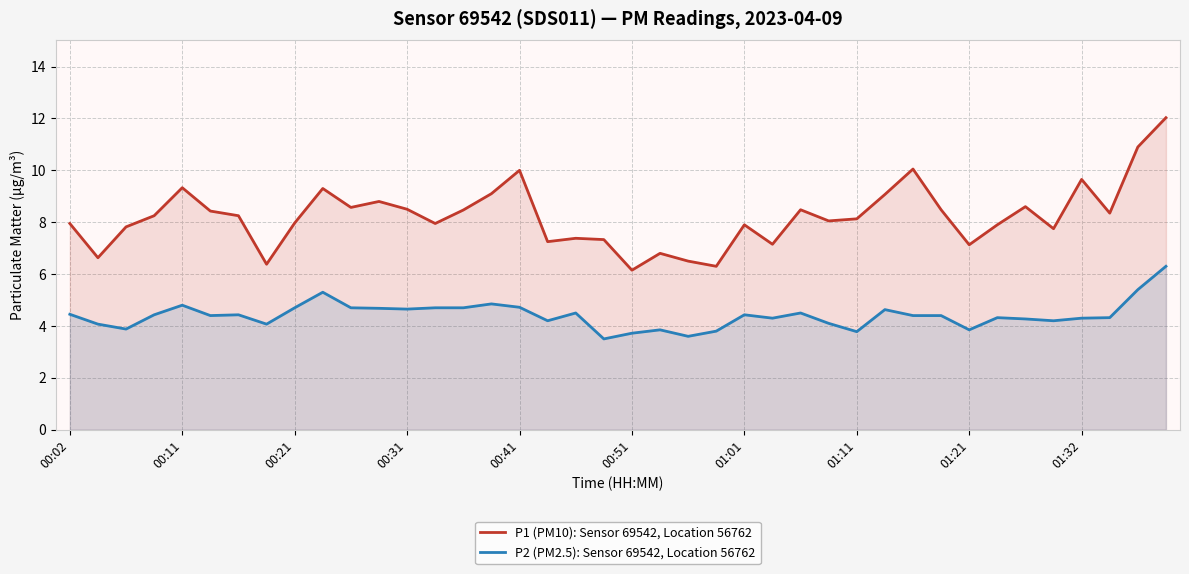

At how many categories does at least one series exceed 6?

40